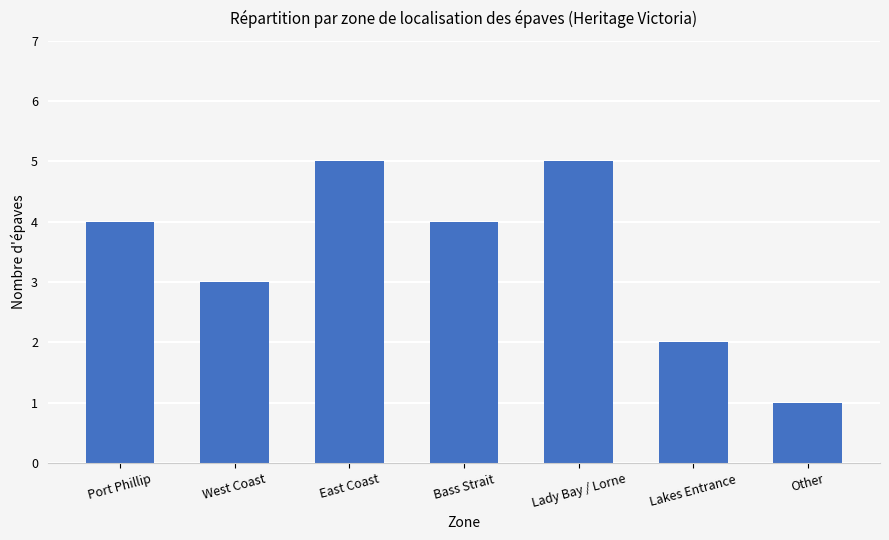

Reading left to right, transcribe all the data shown in this chart.

Port Phillip=4	West Coast=3	East Coast=5	Bass Strait=4	Lady Bay / Lorne=5	Lakes Entrance=2	Other=1